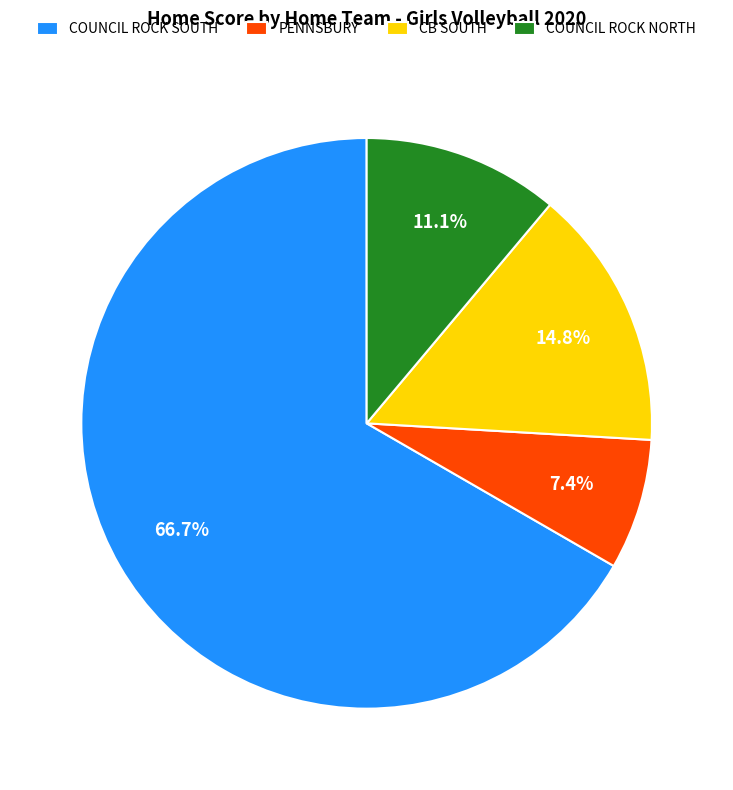

What is the smallest slice in the pie chart?

PENNSBURY